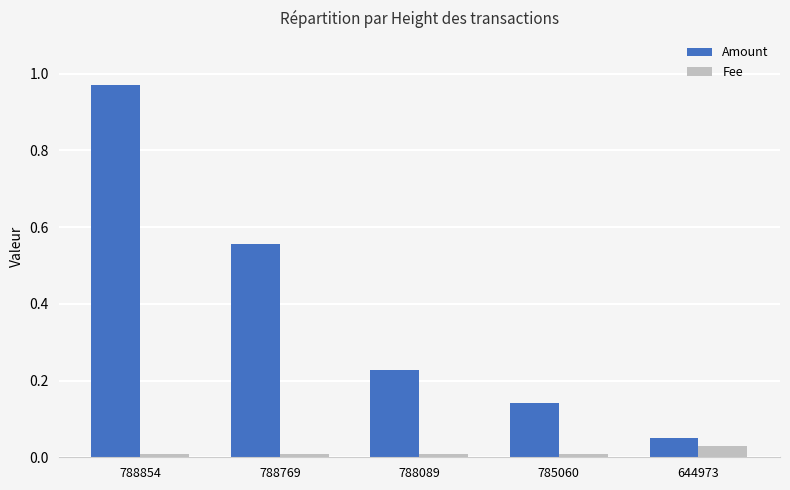

What is the difference between the maximum and minimum values in the Amount series?

0.9